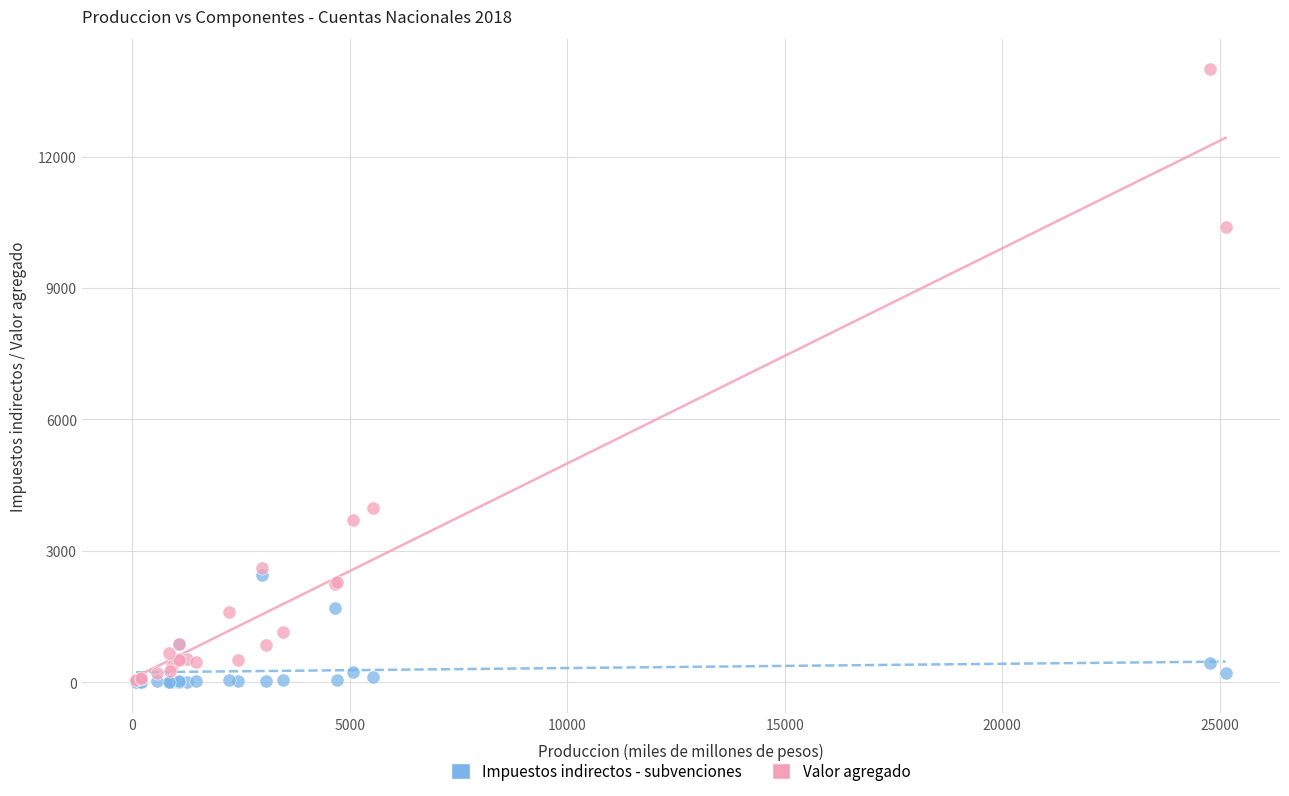

Across all series, what Y value is closest to 6995?

3975.6